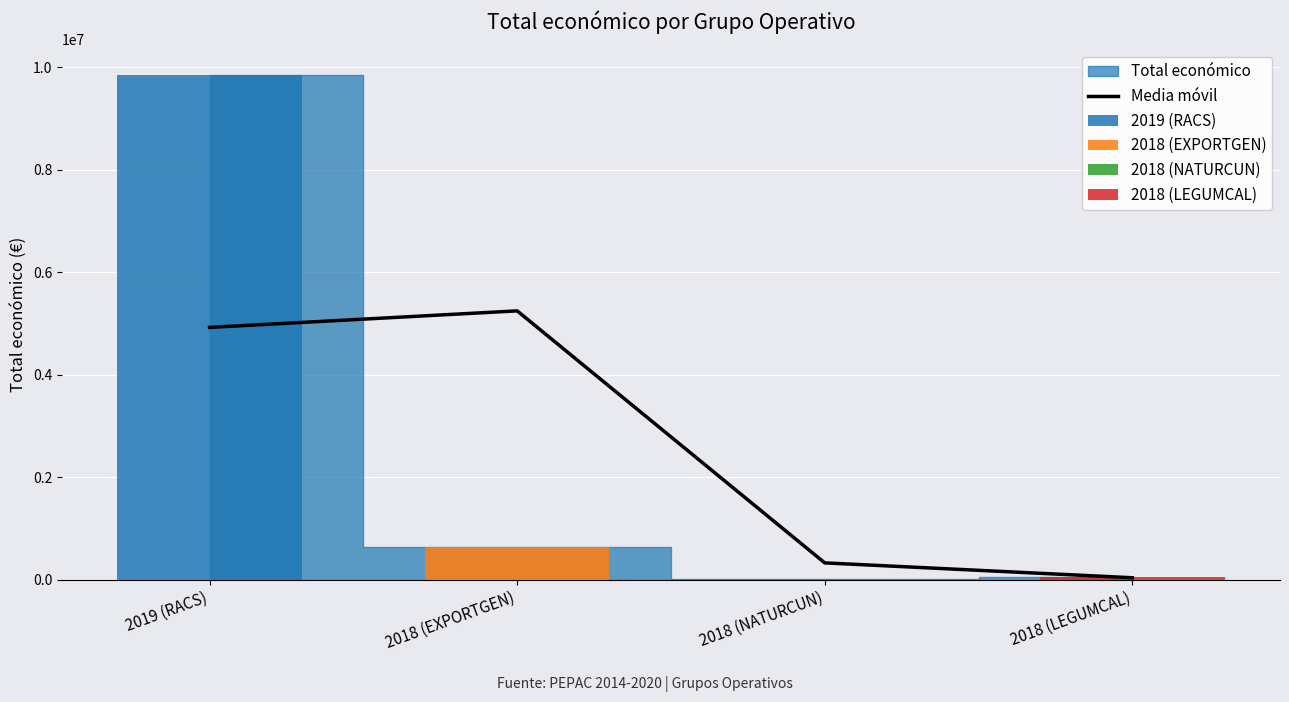

Where does the data first go above 4923966?

2018 (EXPORTGEN)